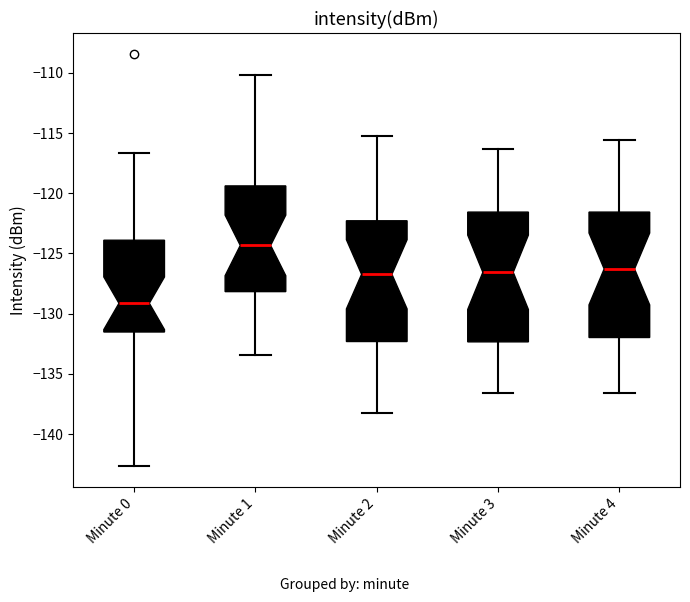

Where does the upper whisker of the box for Minute 3 end on the y-axis? The values are not printed on the chart, so give them approximately, as read against the axis.

-116.5